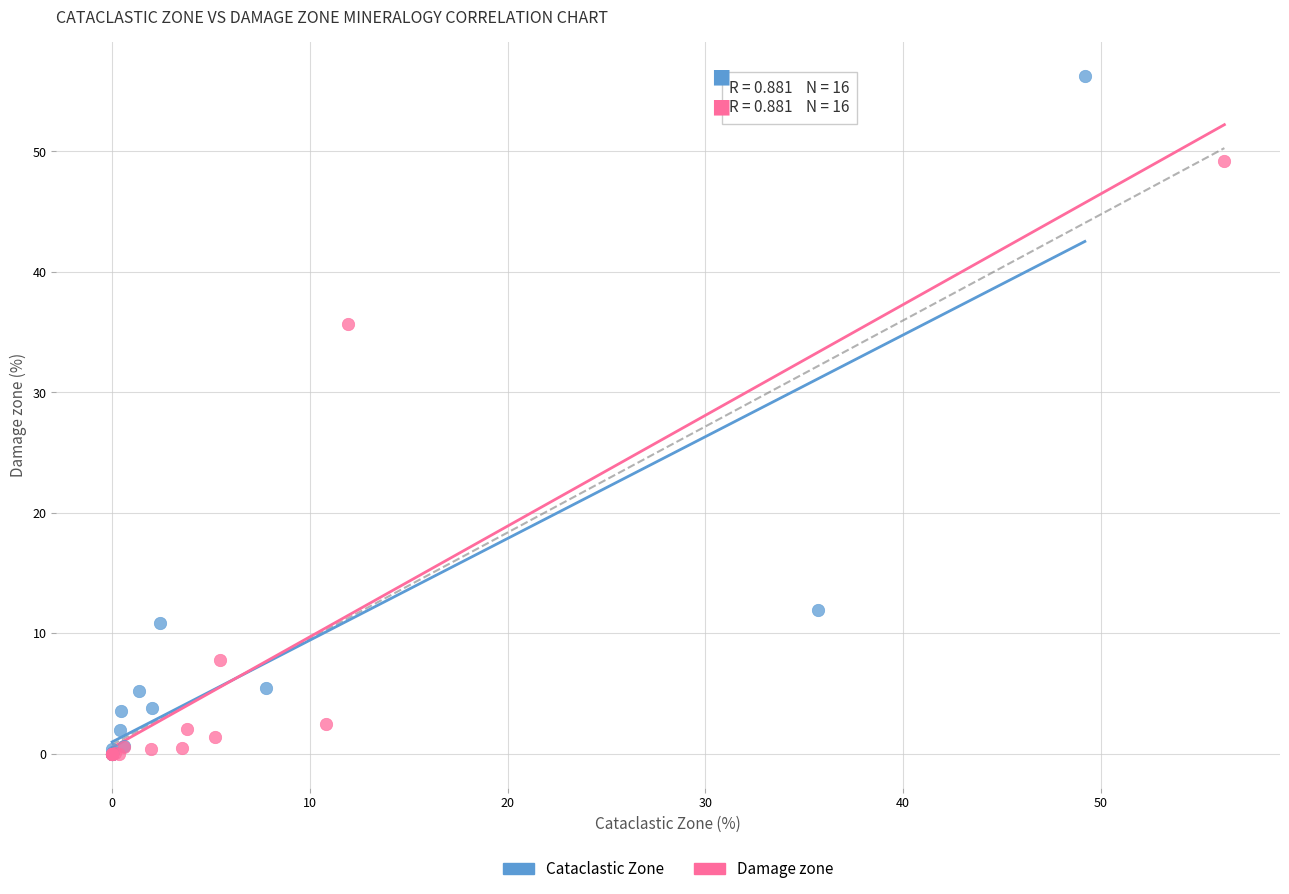

Which series reaches the maximum Y coordinate?

Cataclastic Zone